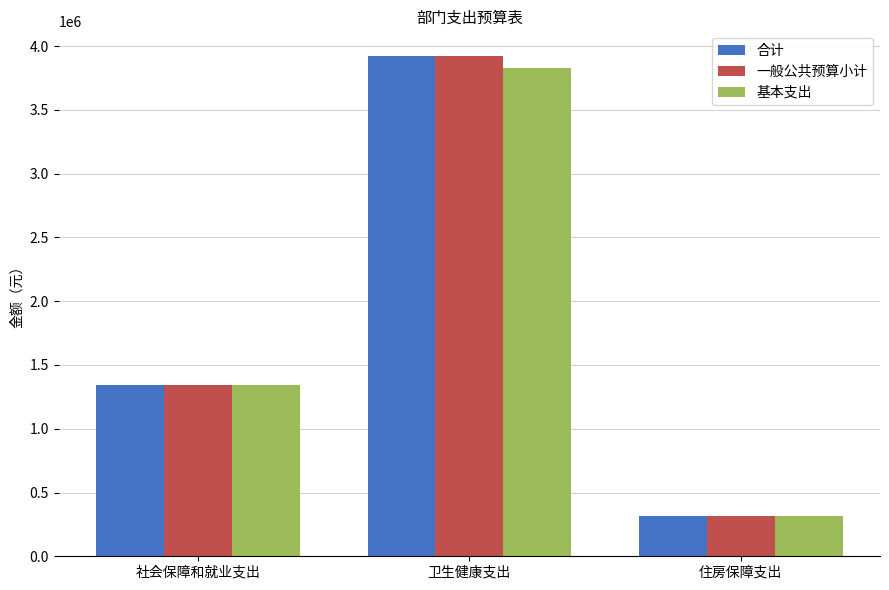

What is the spread (max minus min) of values at 卫生健康支出?

92000.0